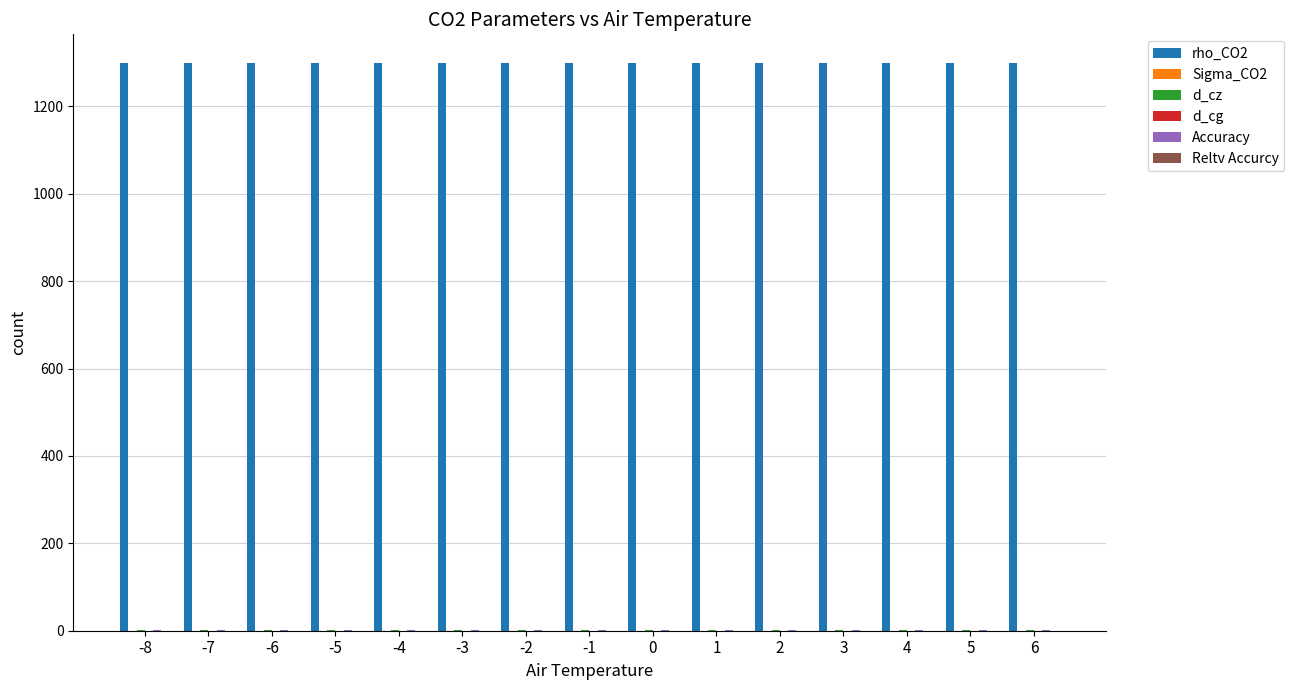

What is the greatest value displayed?

1300.0